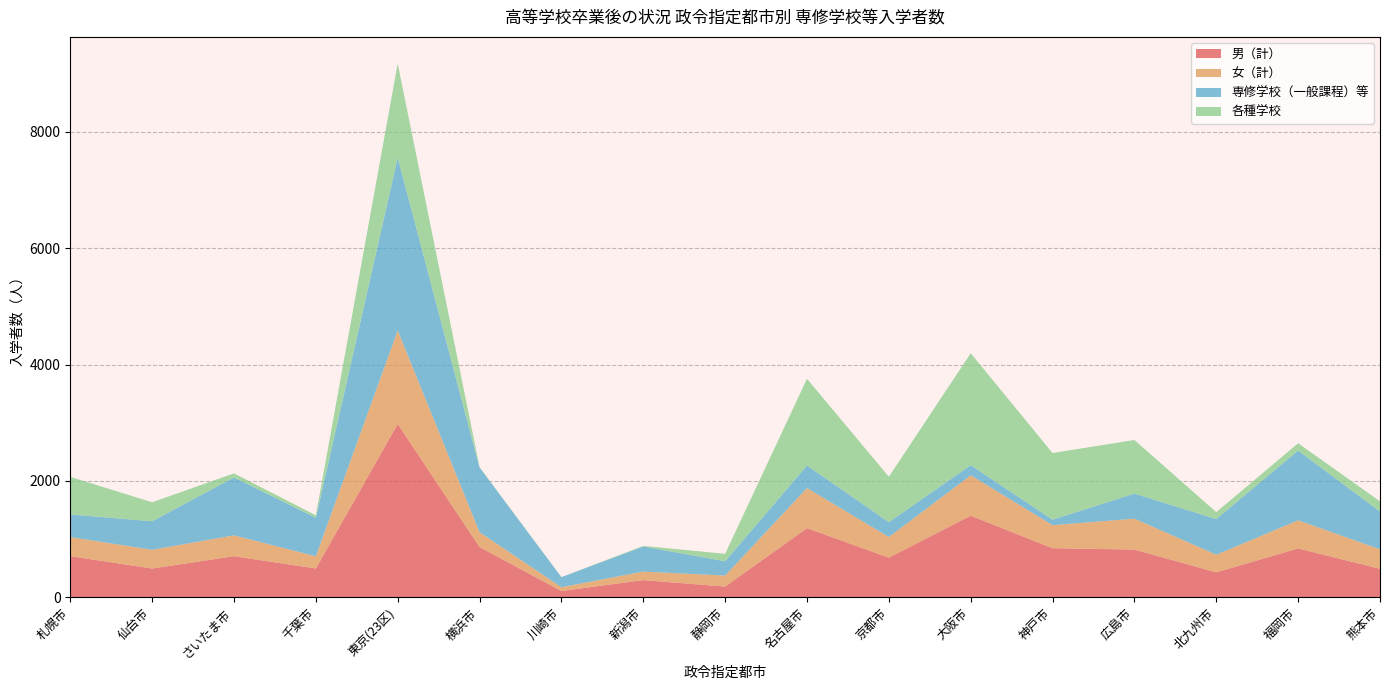

Reading left to right, transcribe all the data shown in this chart.

男（計）: 708	495	707	496	2980	864	109	296	185	1189	682	1403	844	821	430	840	490
女（計）: 327	322	358	209	1606	255	65	146	189	689	354	694	396	531	302	484	335
専修学校（一般課程）等: 389	490	995	662	2969	1112	173	432	246	387	256	174	95	431	613	1199	649
各種学校: 646	327	70	43	1617	7	1	10	128	1491	780	1923	1145	921	119	125	176